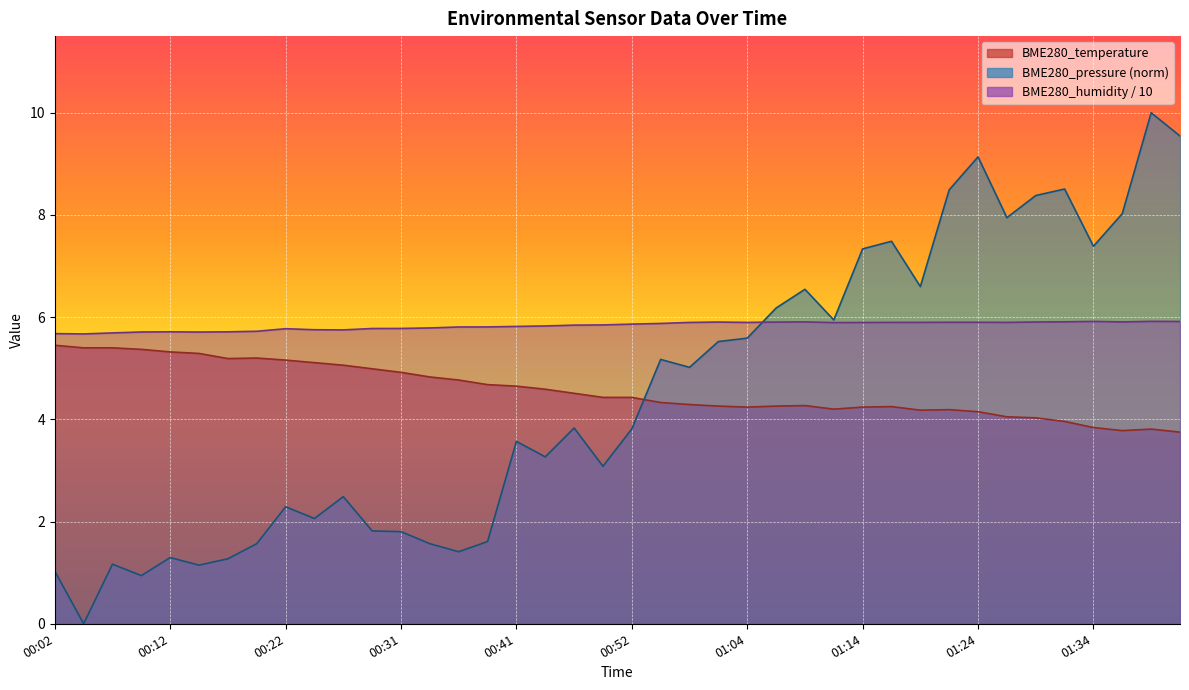

At which label is BME280_humidity closest to 5?

00:04